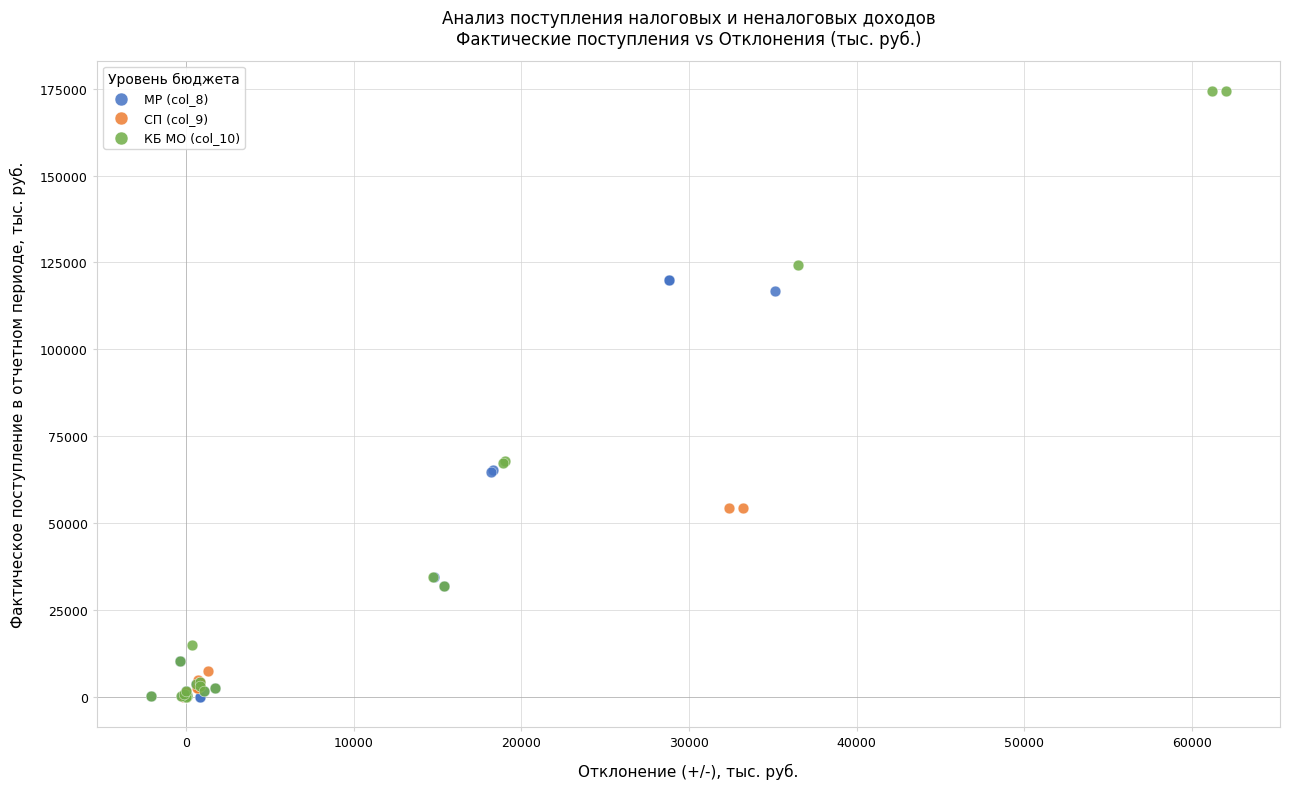

What are all the series names shown in the legend?

МР (col_8), СП (col_9), КБ МО (col_10)